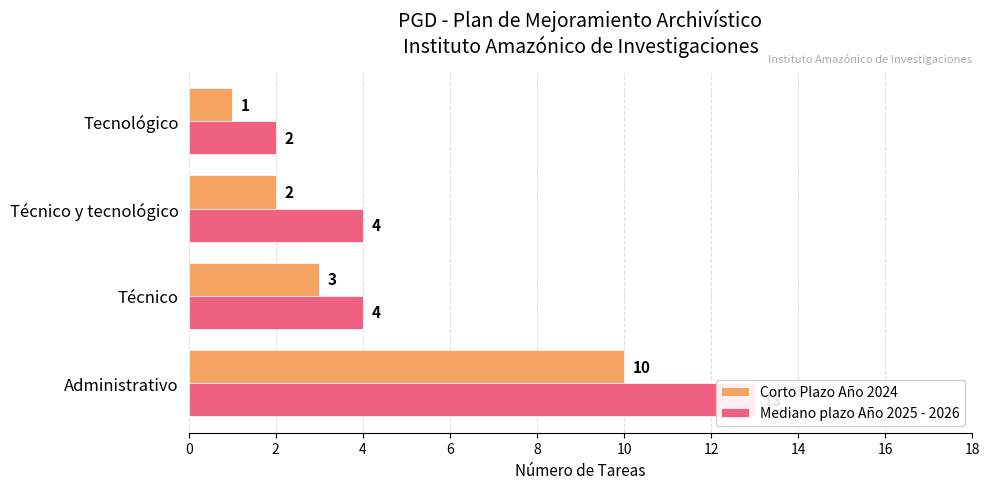

Rank the series at Técnico y tecnológico from highest to lowest value.

Mediano plazo Año 2025 - 2026, Corto Plazo Año 2024